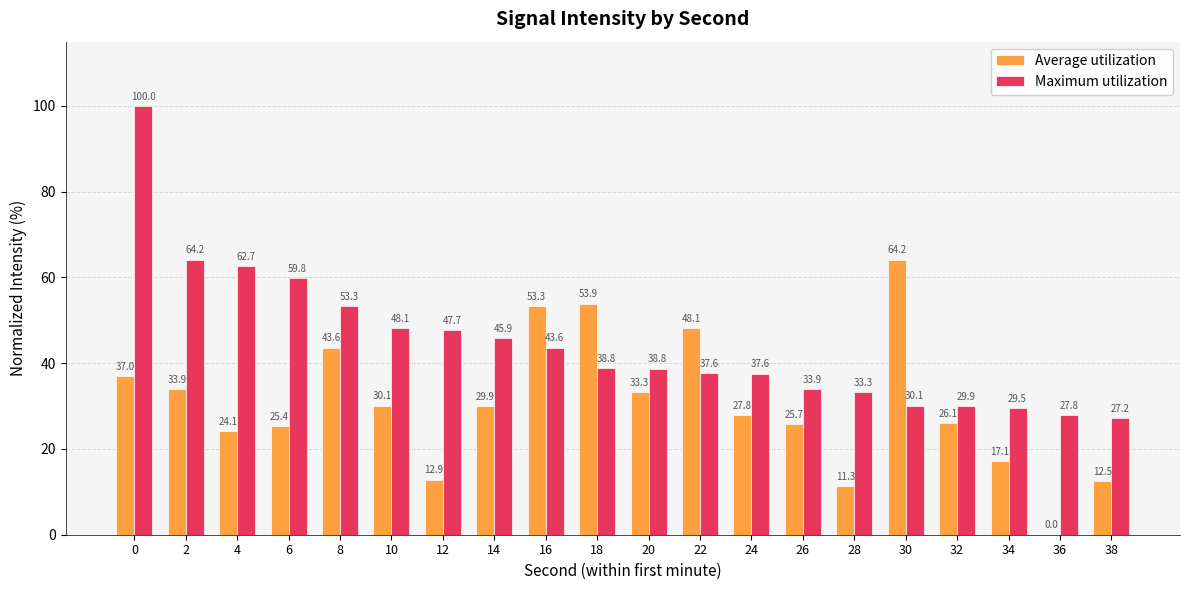

How many groups of bars are there?

20